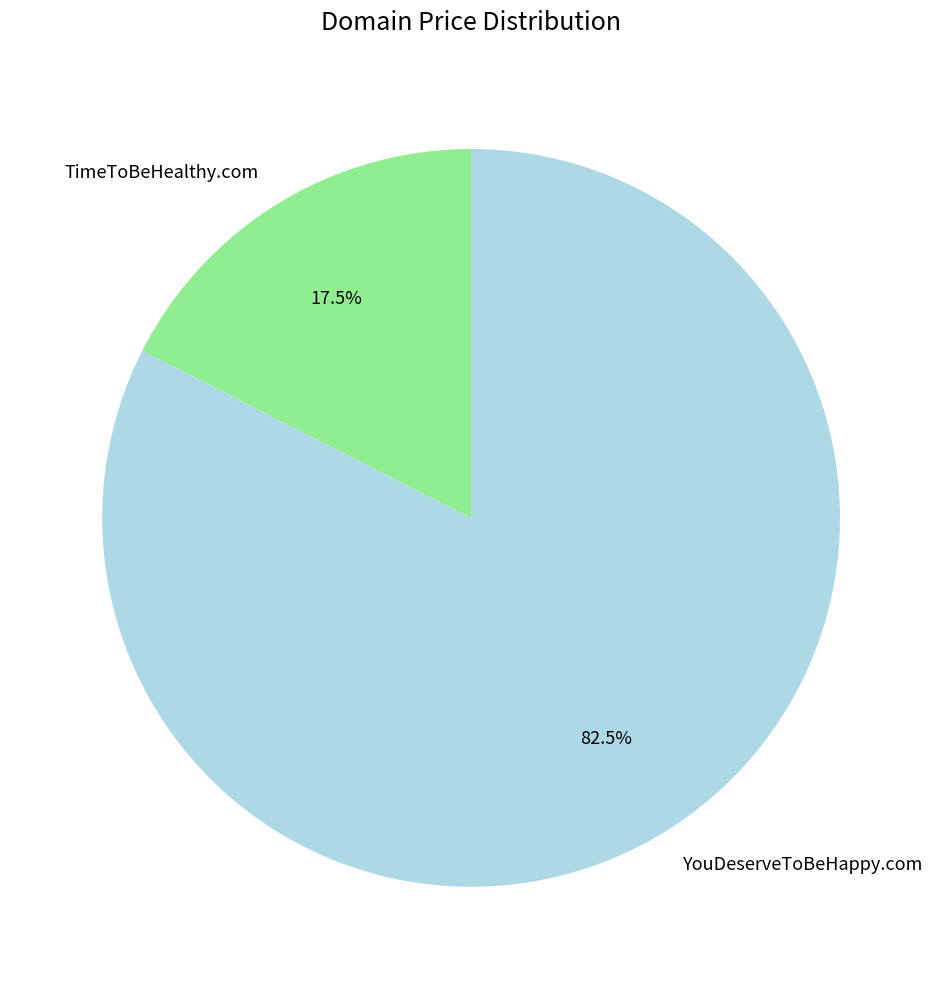

Which category has the smallest portion of the pie?

TimeToBeHealthy.com